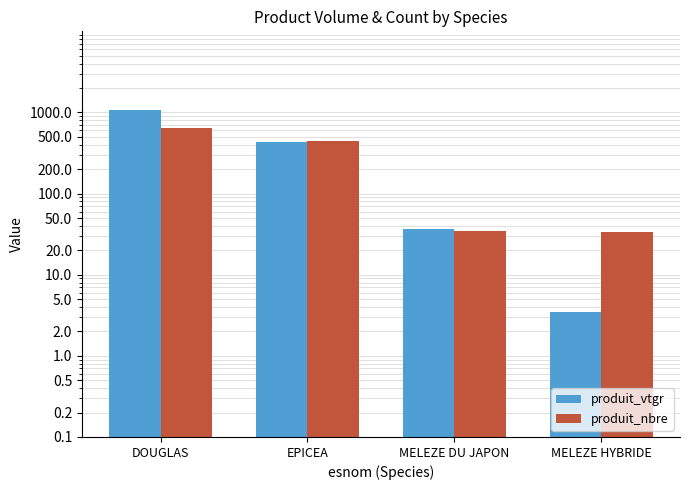

What is the value of the produit_nbre bar at the 4th from the left?

34.0